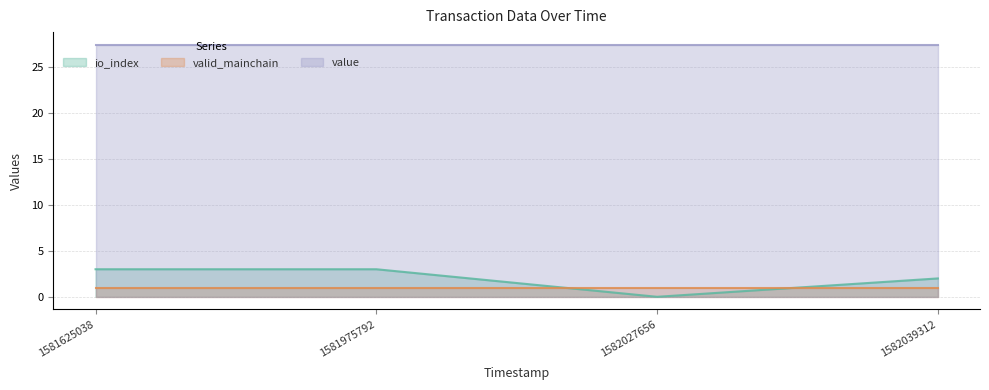

Reading left to right, what are all the values shown in this chart?

io_index: 3.0	3.0	0.0	2.0
valid_mainchain: 1.0	1.0	1.0	1.0
value: 27.4	27.4	27.4	27.4